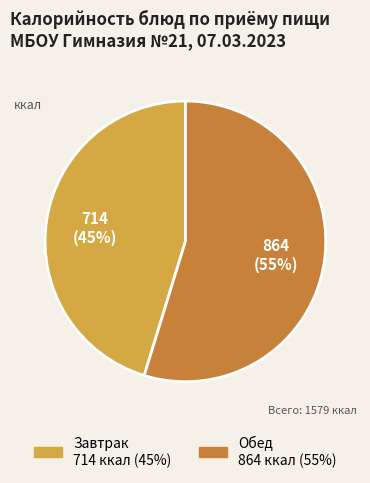

How many slices are in this pie chart?

2